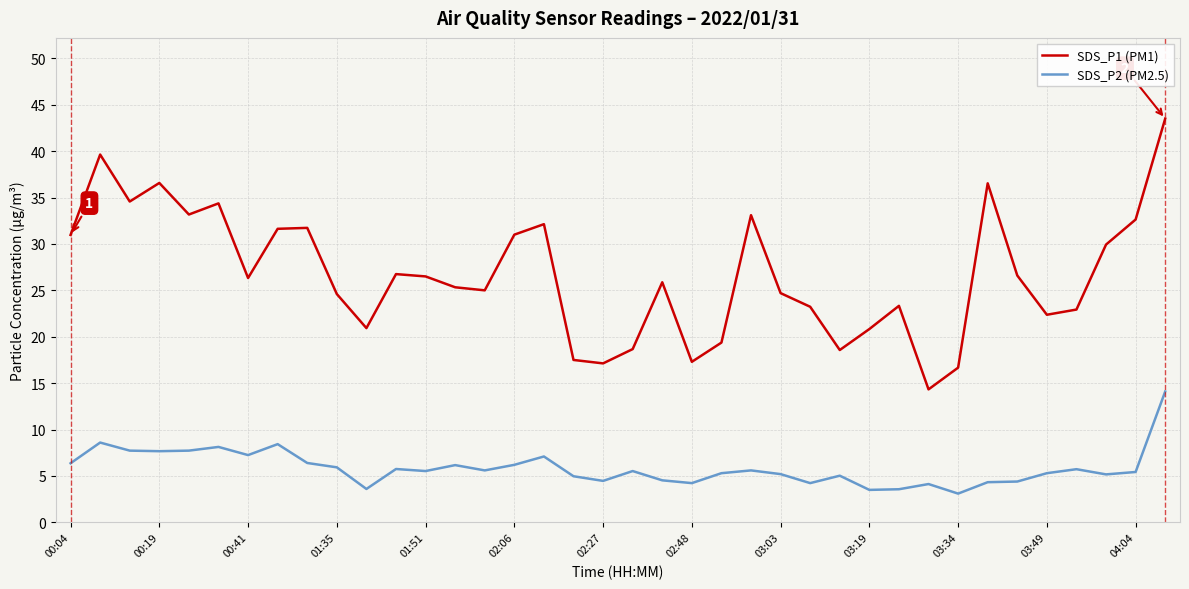

Which series has the widest spread of values?

SDS_P1 (PM1)